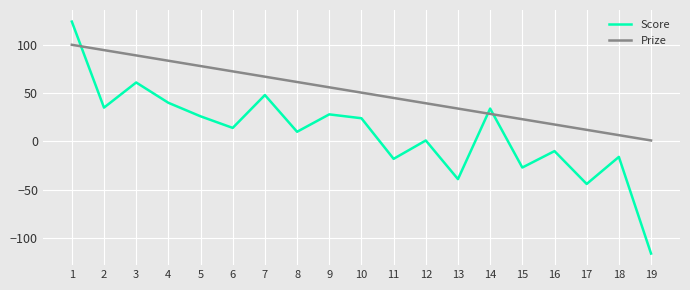

Which series has the widest spread of values?

Score